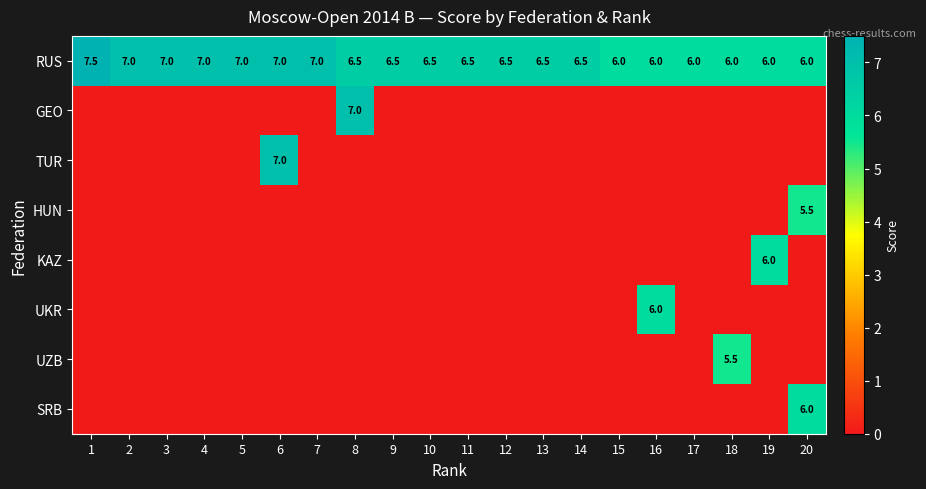

What is the difference between the RUS values at 2 and 20?

1.0